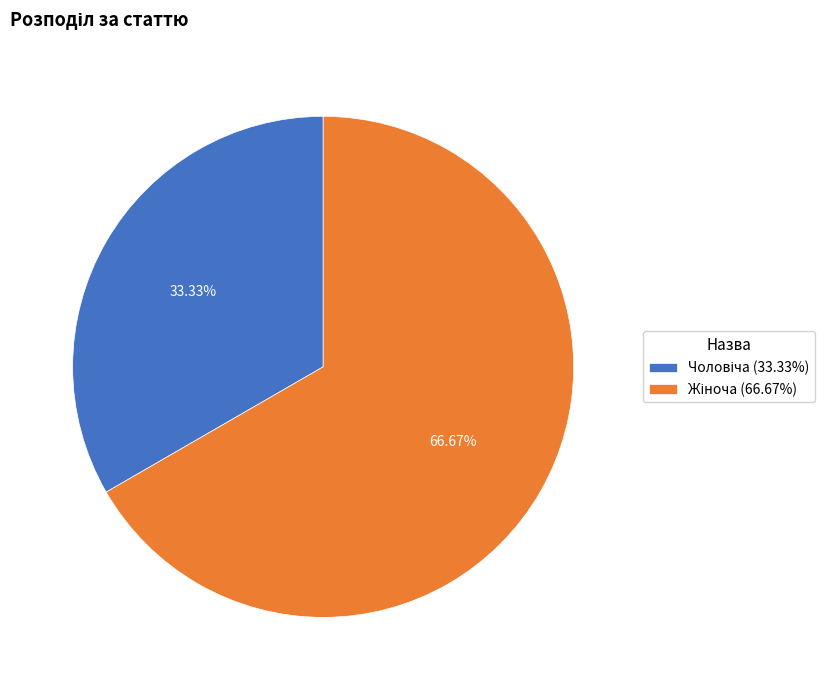

Does any single category account for the majority?

Yes